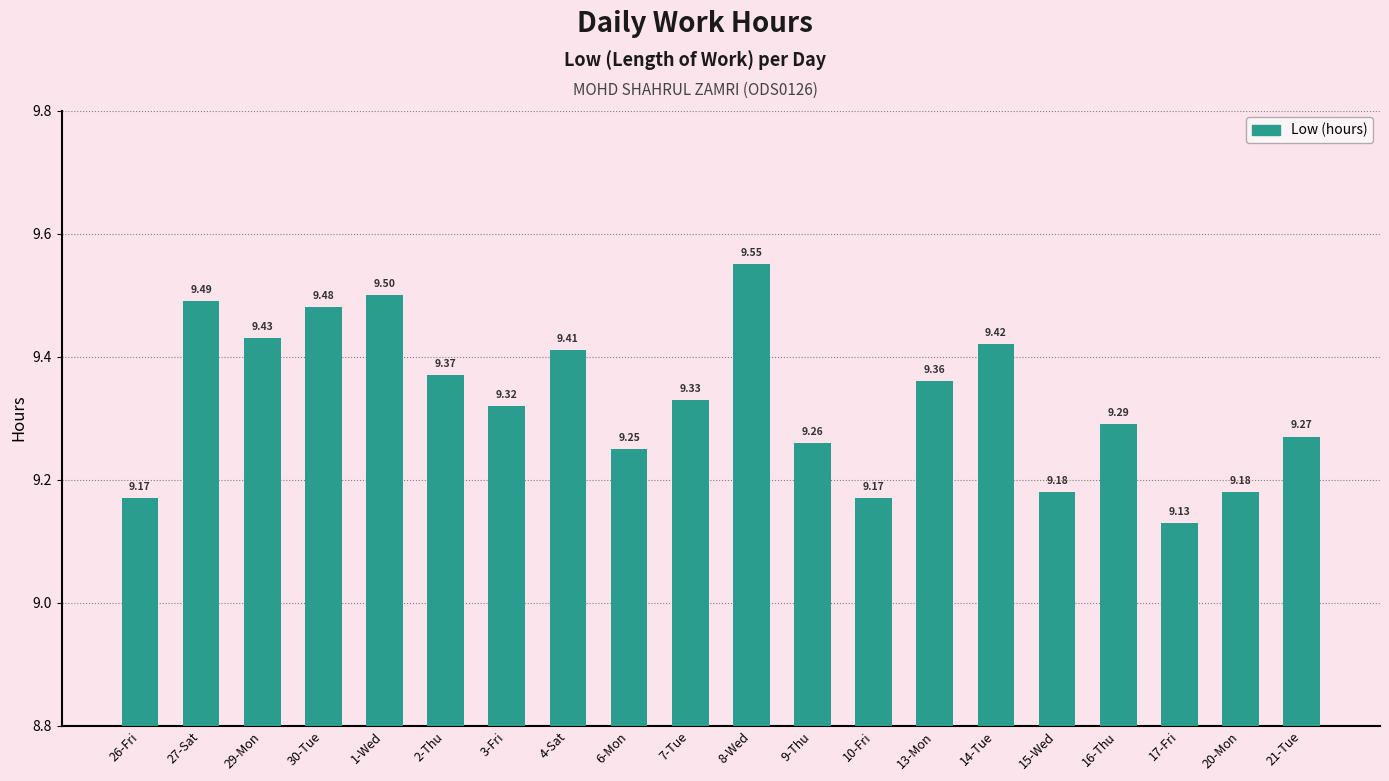

What is the ratio of the value at 30-Tue to the value at 21-Tue?

1.0